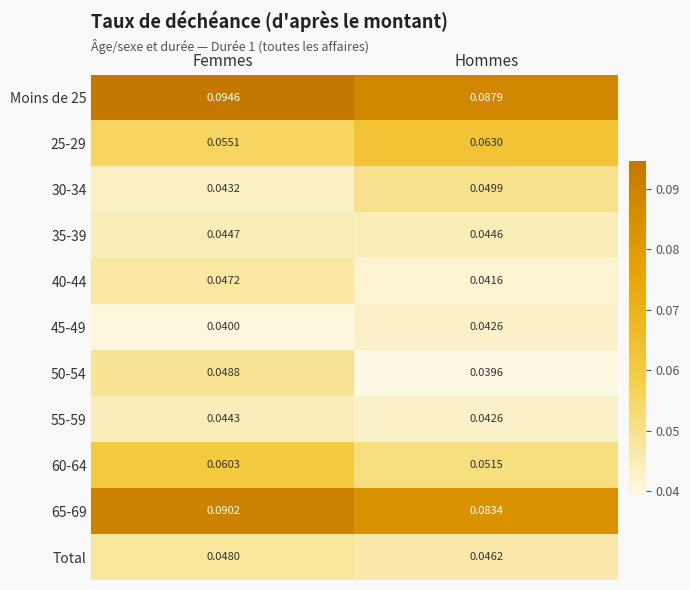

At which label is 30-34 closest to 0?

Femmes